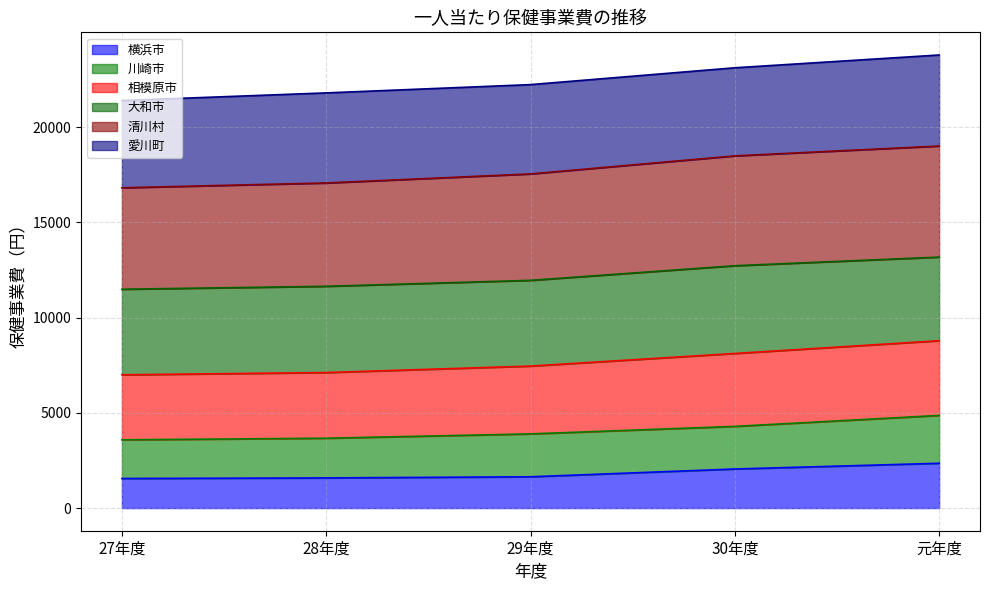

True or false: 横浜市 and 相模原市 cross at least once.

False